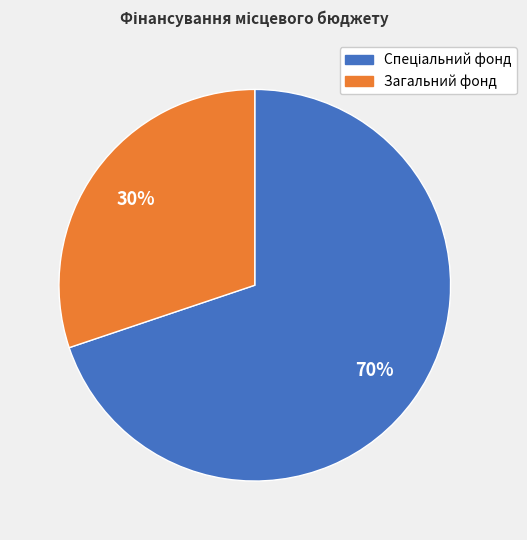

True or false: Загальний фонд accounts for 21% of the total.

False